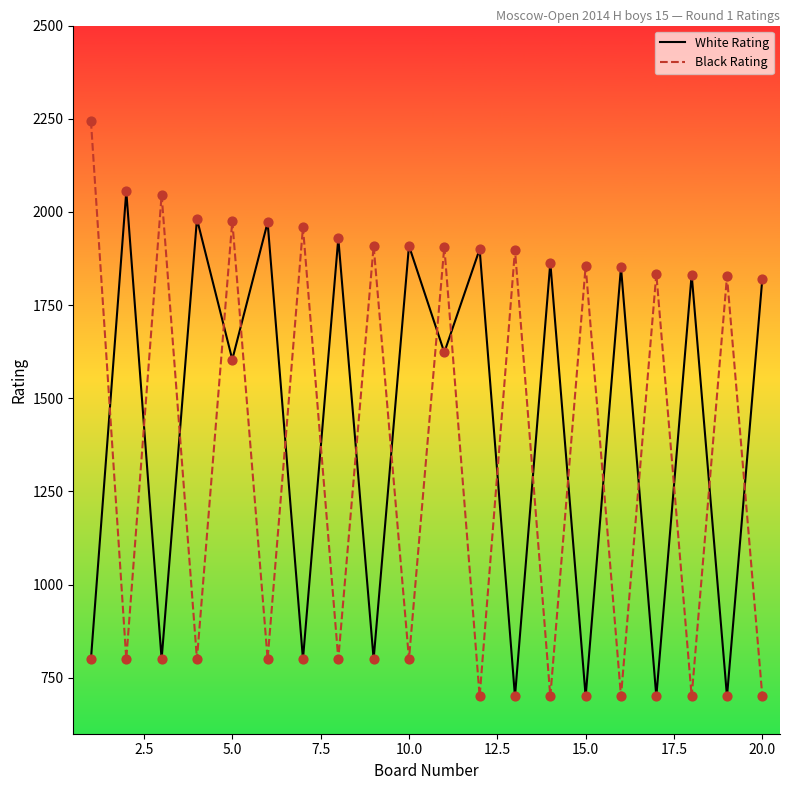

What is the lowest value of the White Rating series?

700